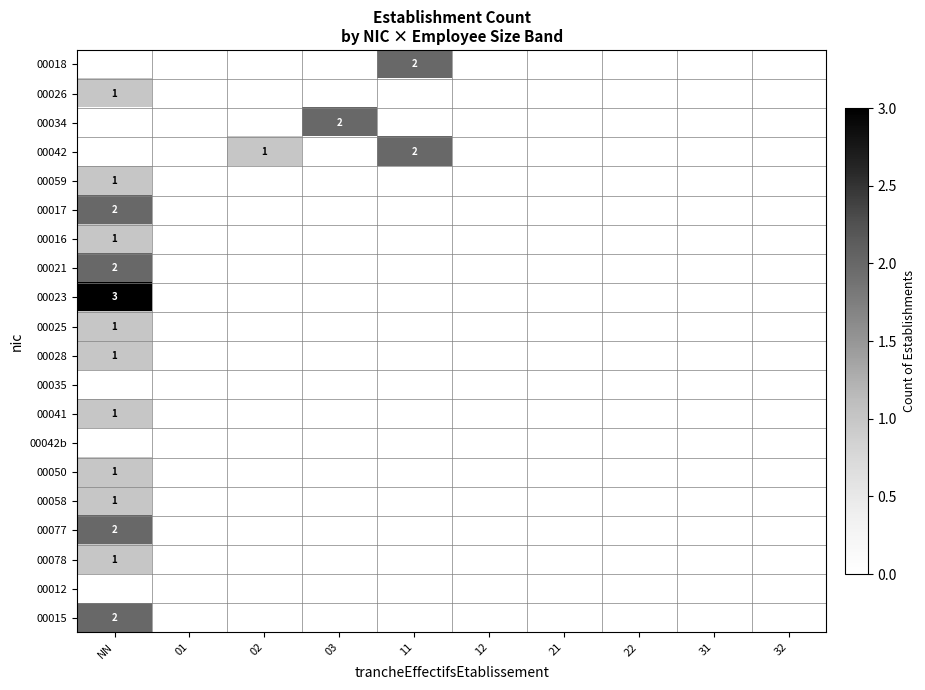

What is the maximum value shown in the chart?

3